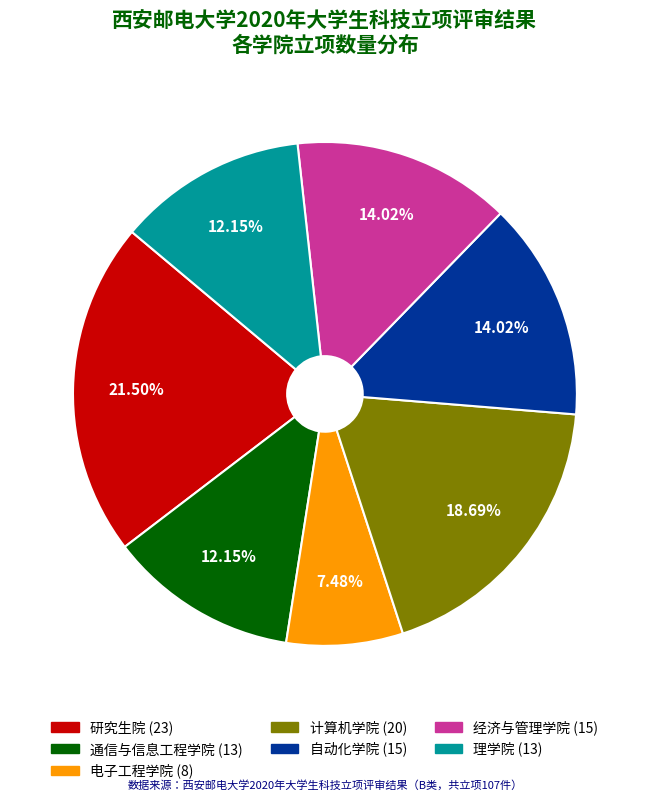

True or false: 自动化学院 accounts for 14% of the total.

True